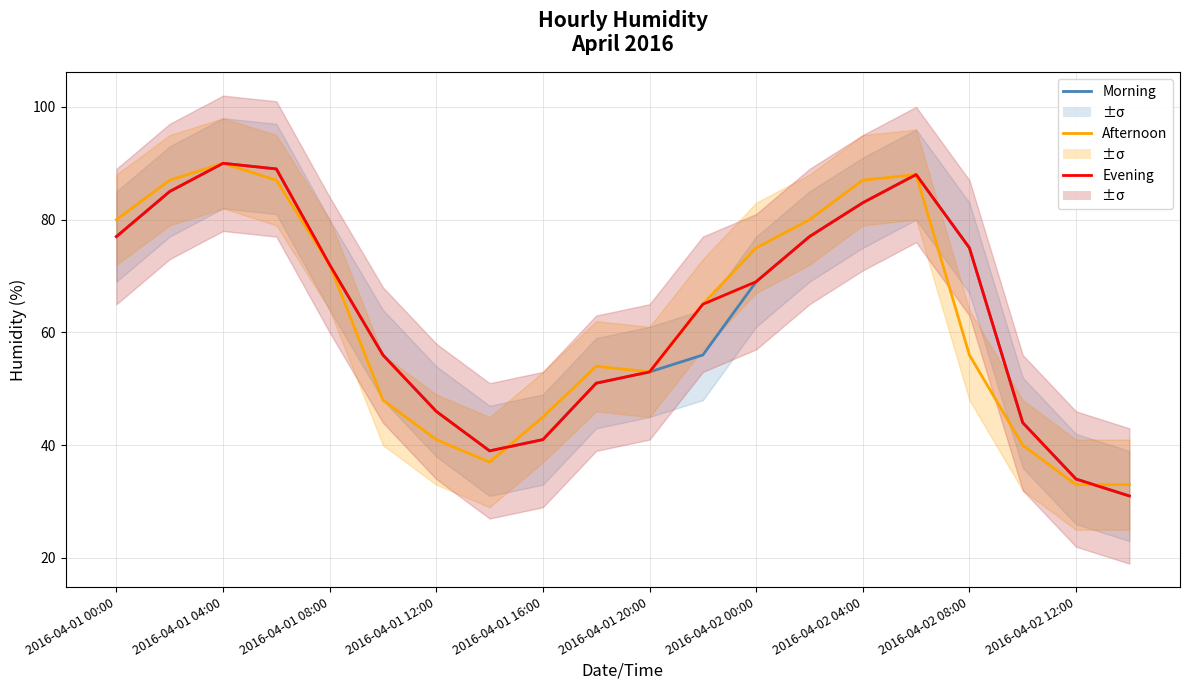

True or false: Evening and Afternoon cross at least once.

True